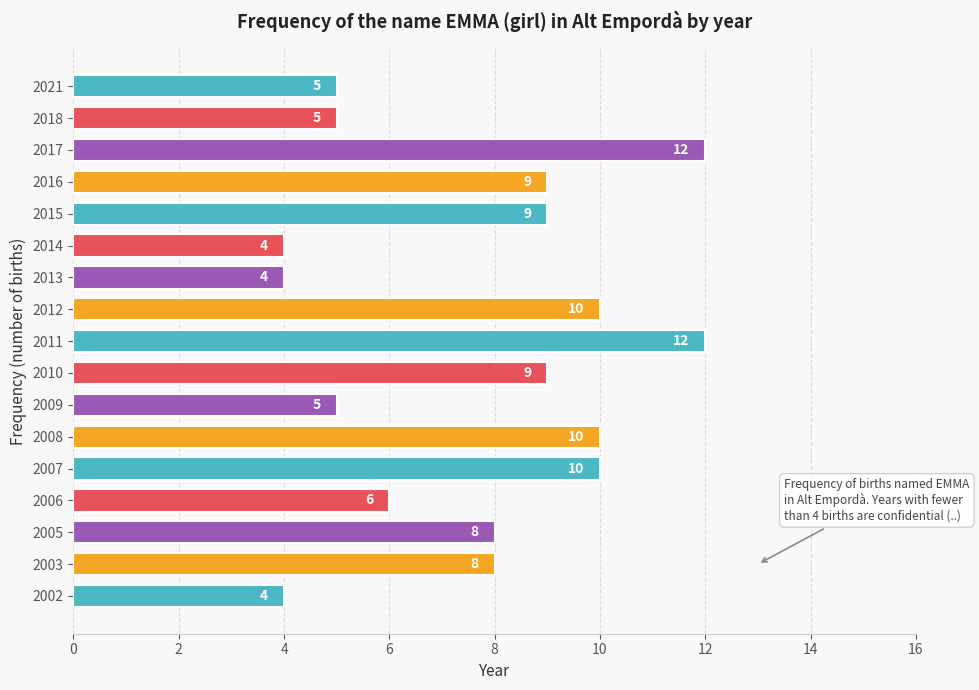

What is the sum of all values?

130